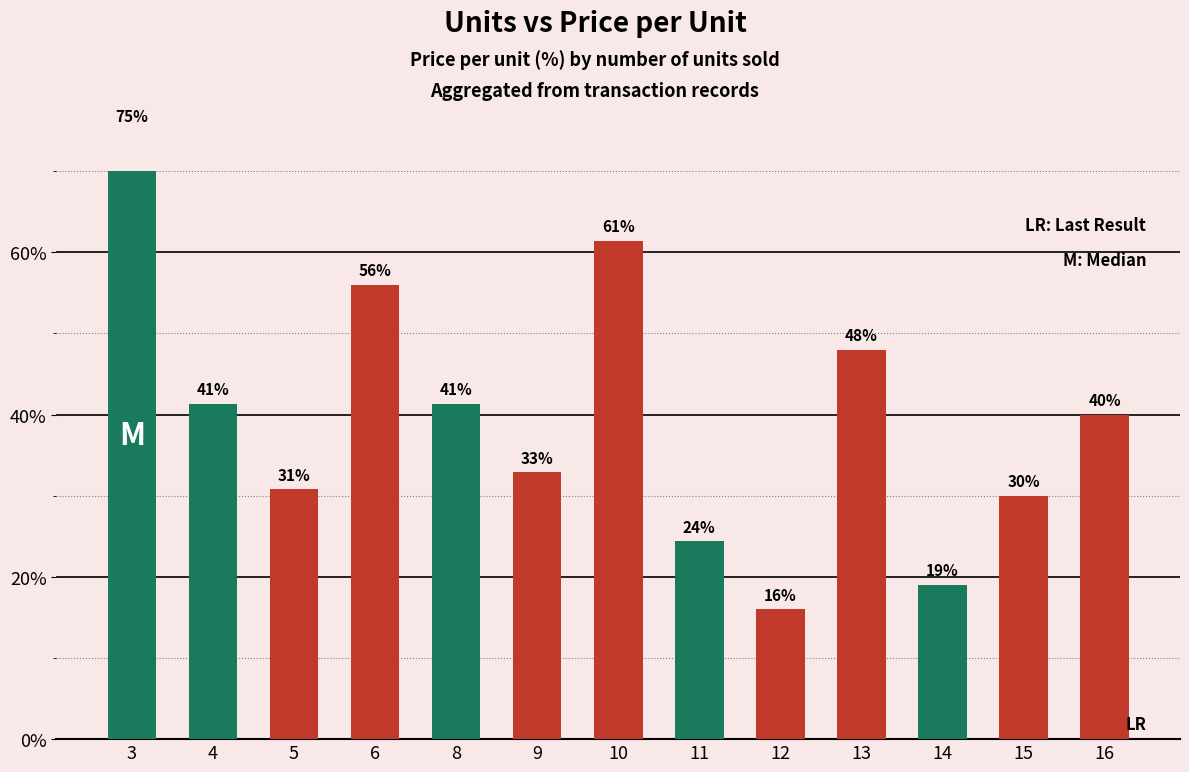

How many bars are there in total?

13